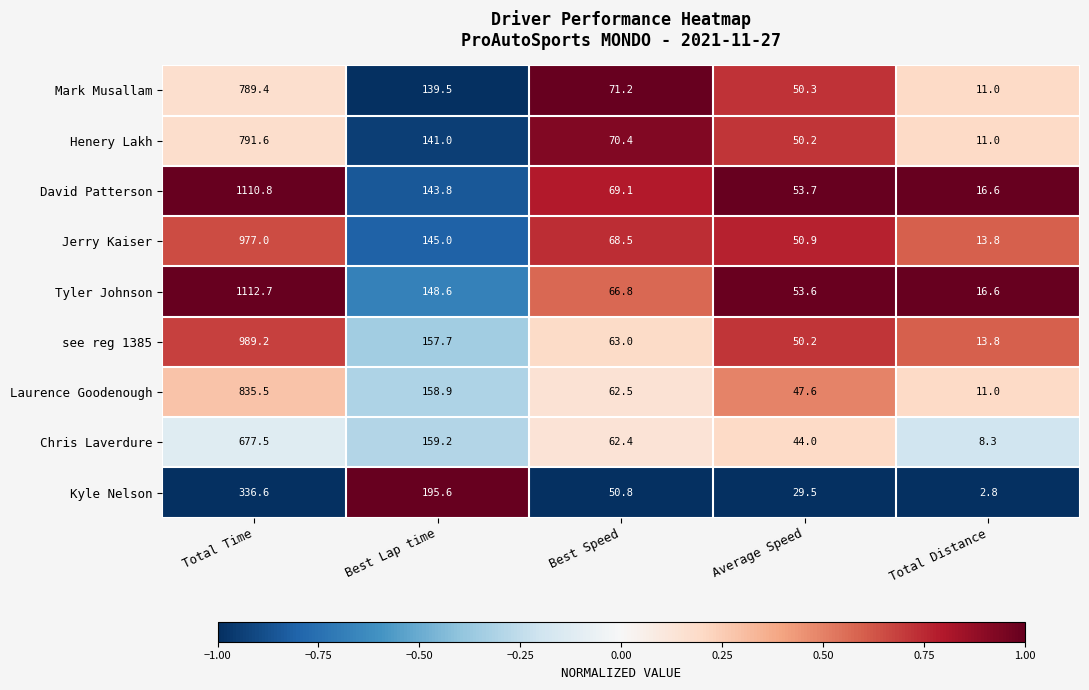

What is the total value across all series at Average Speed?

430.0